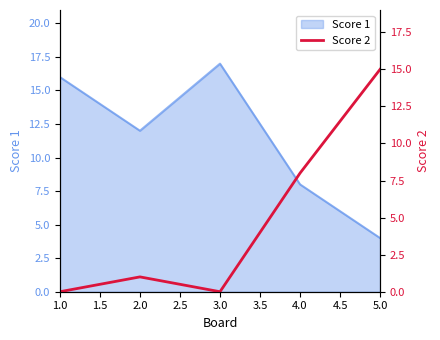

List the labels in order of Score 1 value, smallest first.

5.0, 4.0, 2.0, 1.0, 3.0